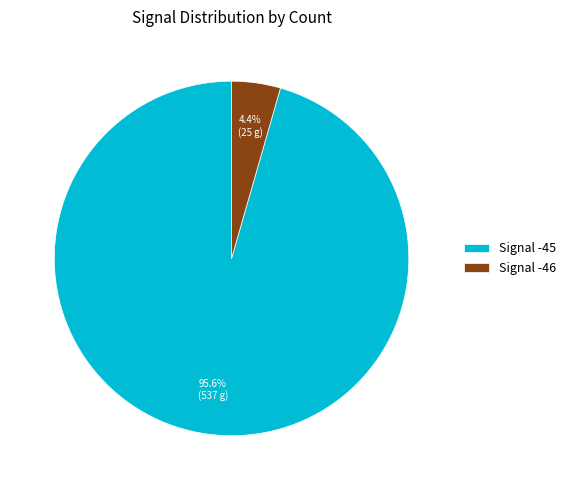

How many segments does this pie chart have?

2